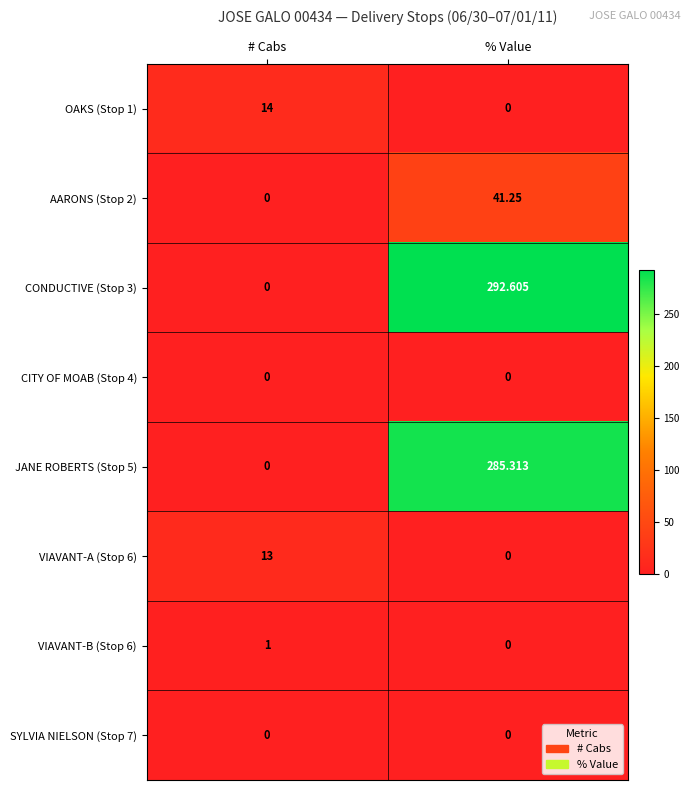

At which category does the chart reach its peak across all series?

% Value